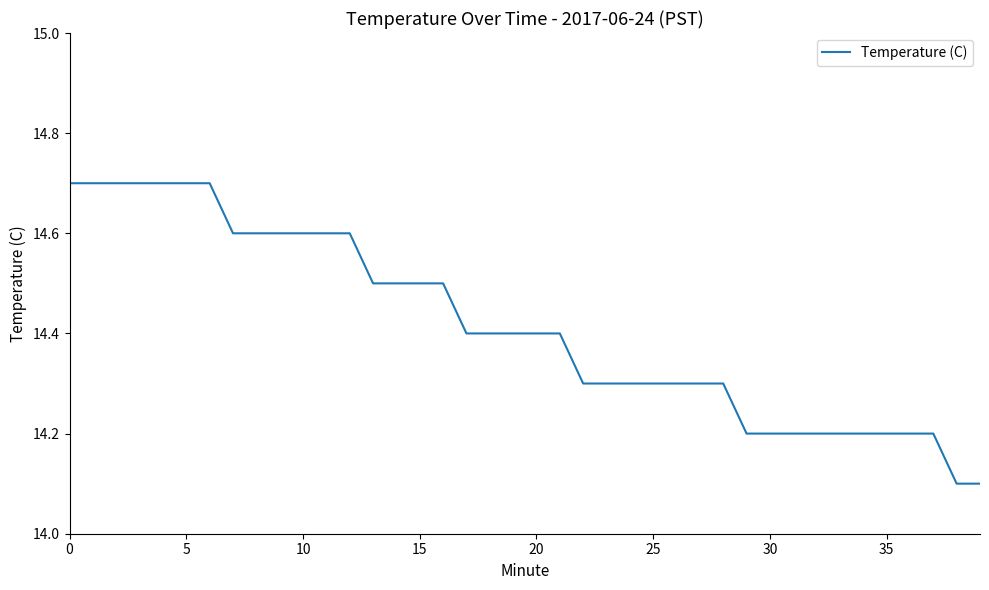

What is the greatest value displayed?

14.7